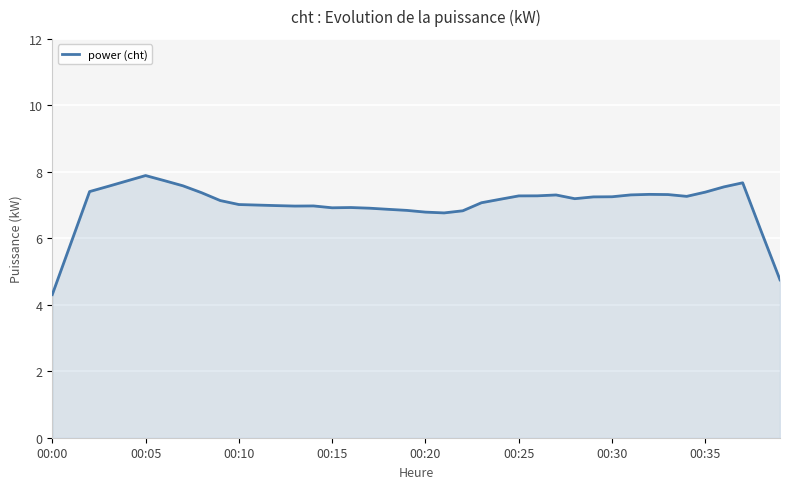

What is the greatest value displayed?

7.9